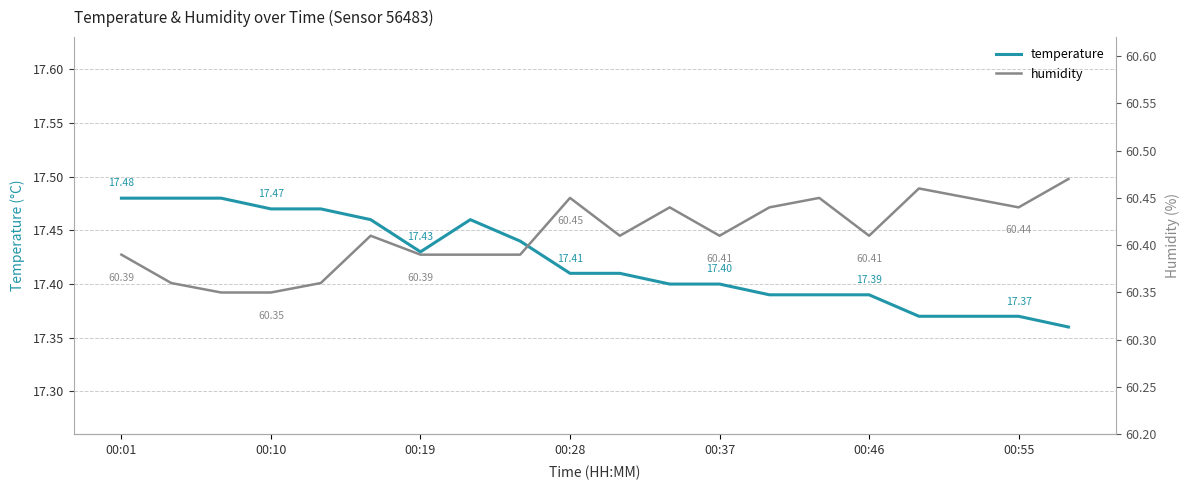

What is the sum of all humidity values?

1208.2